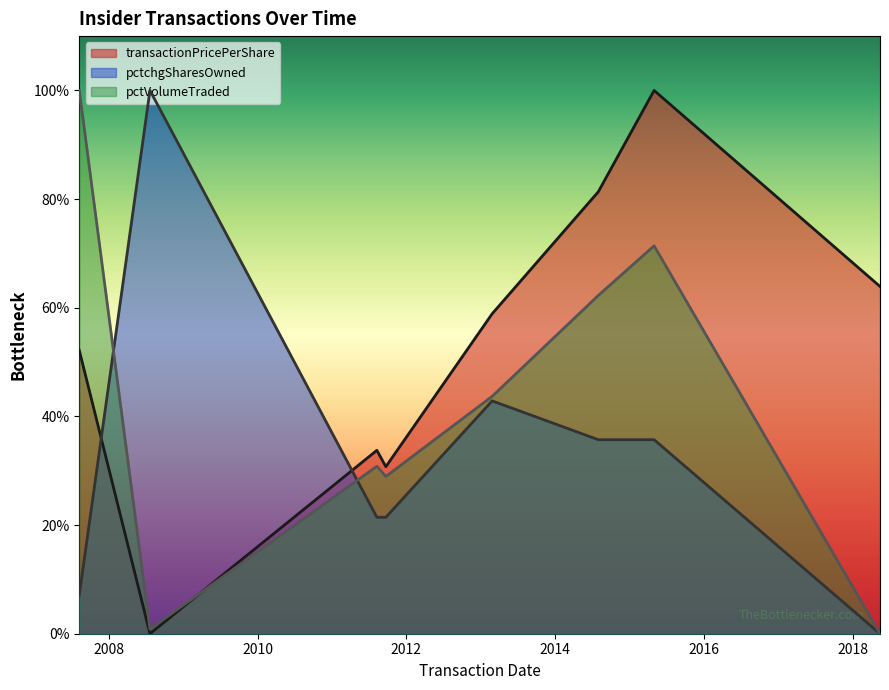

True or false: transactionPricePerShare has a value of 11.8 at 2011-08-09.

False